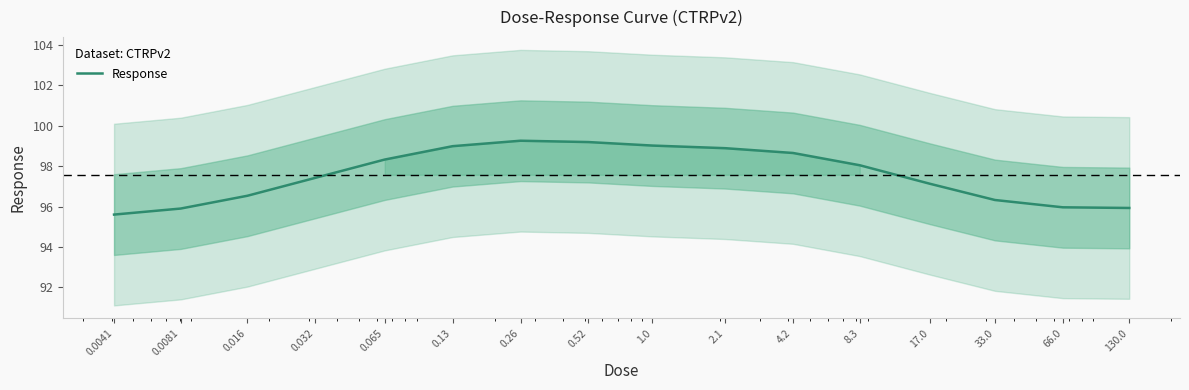

True or false: the data has more than 0 interior local peaks.

True